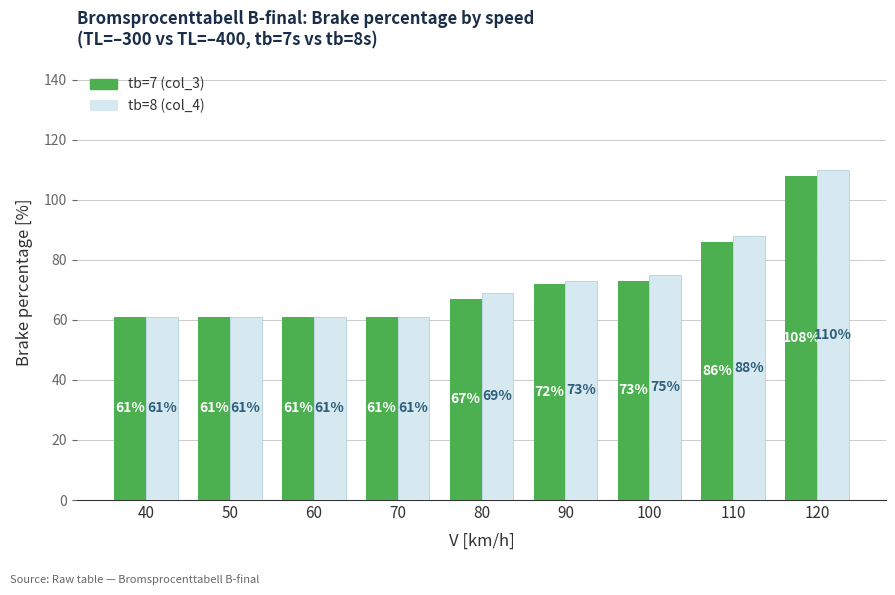

Reading left to right, transcribe all the data shown in this chart.

tb=7 (col_3): 61	61	61	61	67	72	73	86	108
tb=8 (col_4): 61	61	61	61	69	73	75	88	110